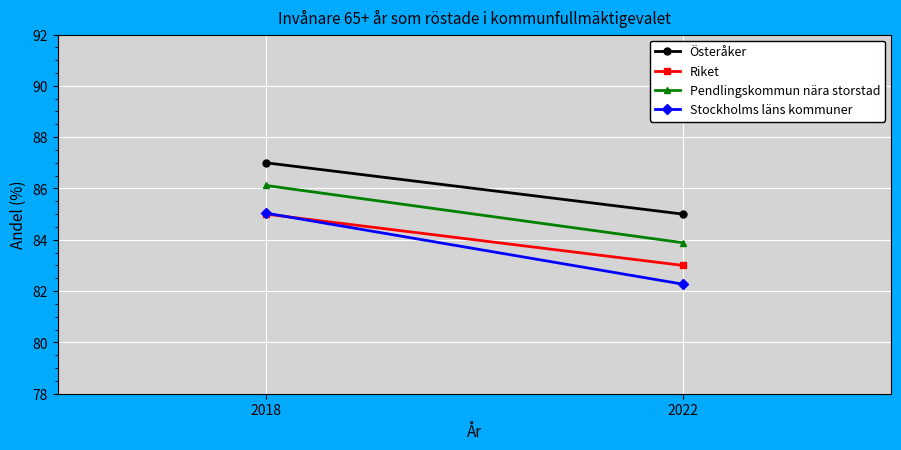

Is it true that Pendlingskommun nära storstad equals 123.8 at 2022?

False